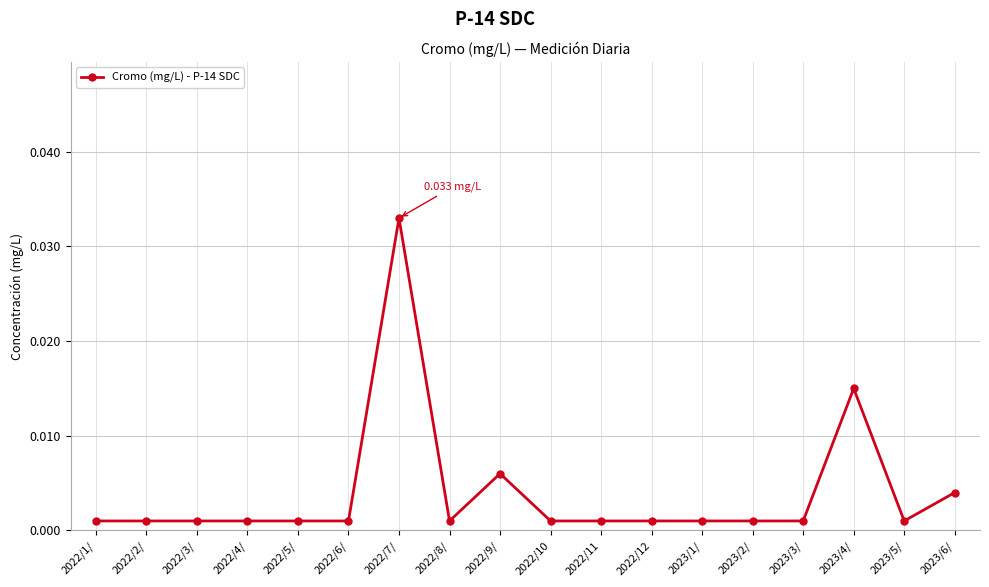

How many categories are shown in the chart?

18